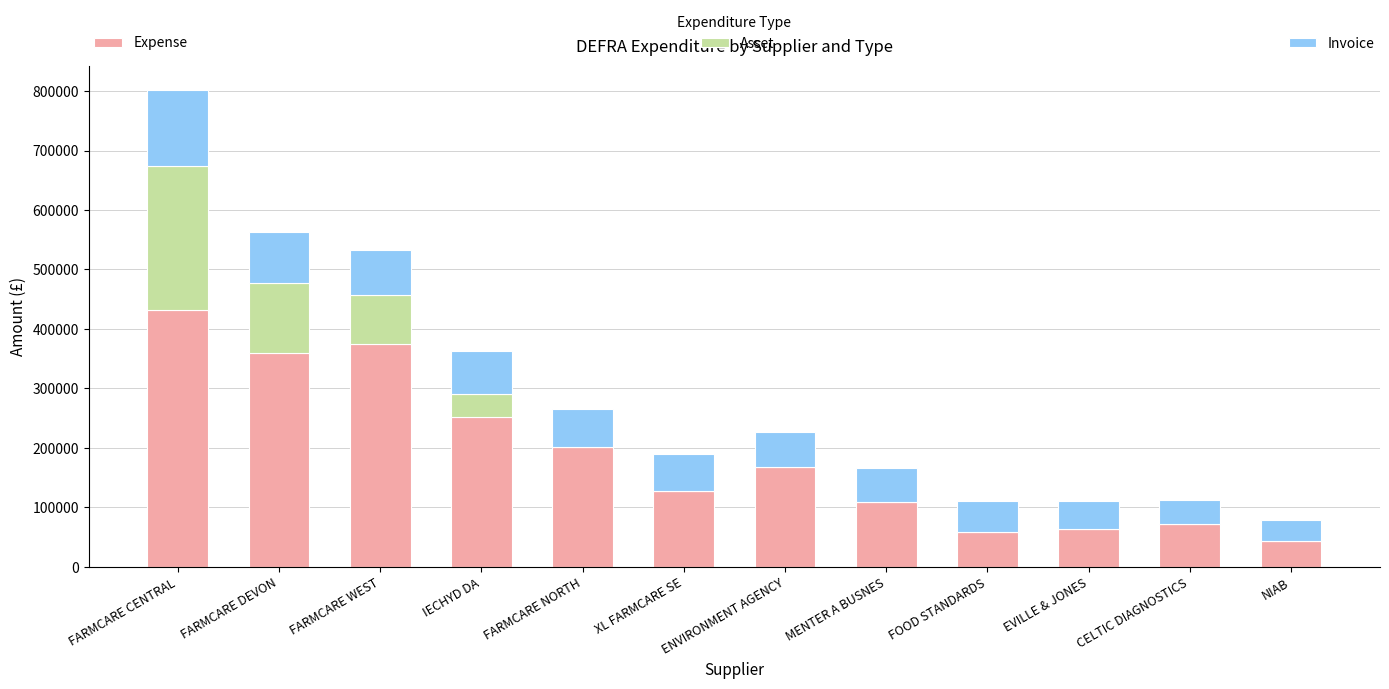

The Expense series shows 108617.3 at MENTER A BUSNES. True or false?

True